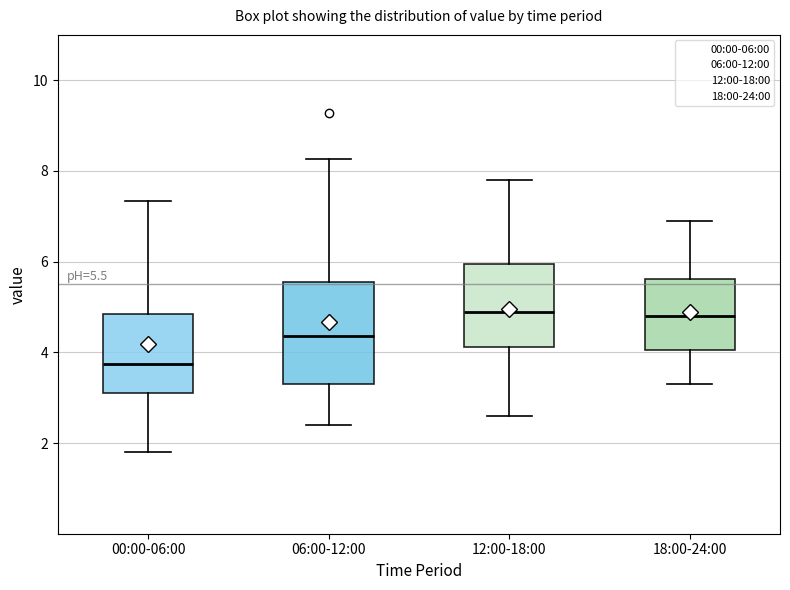

Comparing the boxes themselves (not the whiskers), which one is the tallest?

06:00-12:00